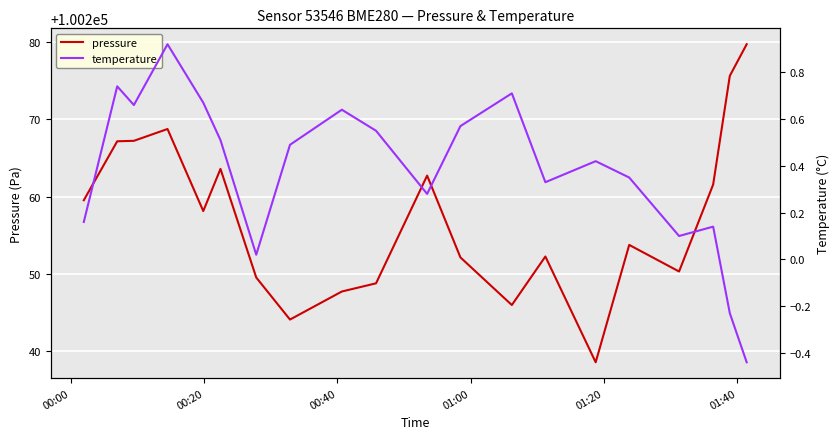

True or false: pressure and temperature intersect in this chart.

False